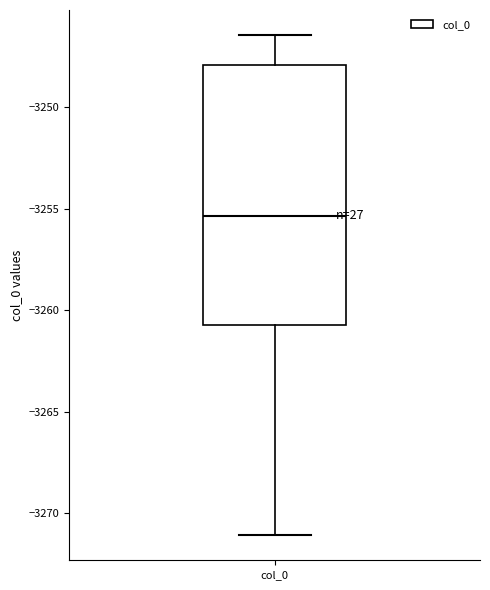

Where does the median line of the box for col_0 sit on the y-axis? The values are not printed on the chart, so give them approximately, as read against the axis.

-3255.5